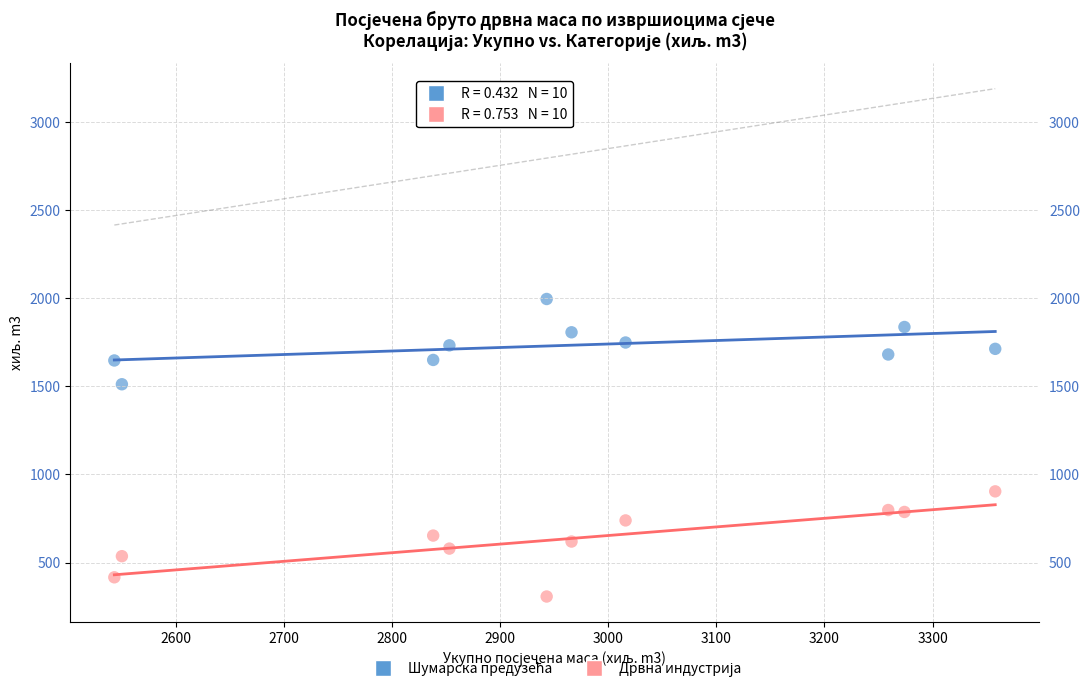

Across all data points, what is the range of Y values (max minus min)?

1689